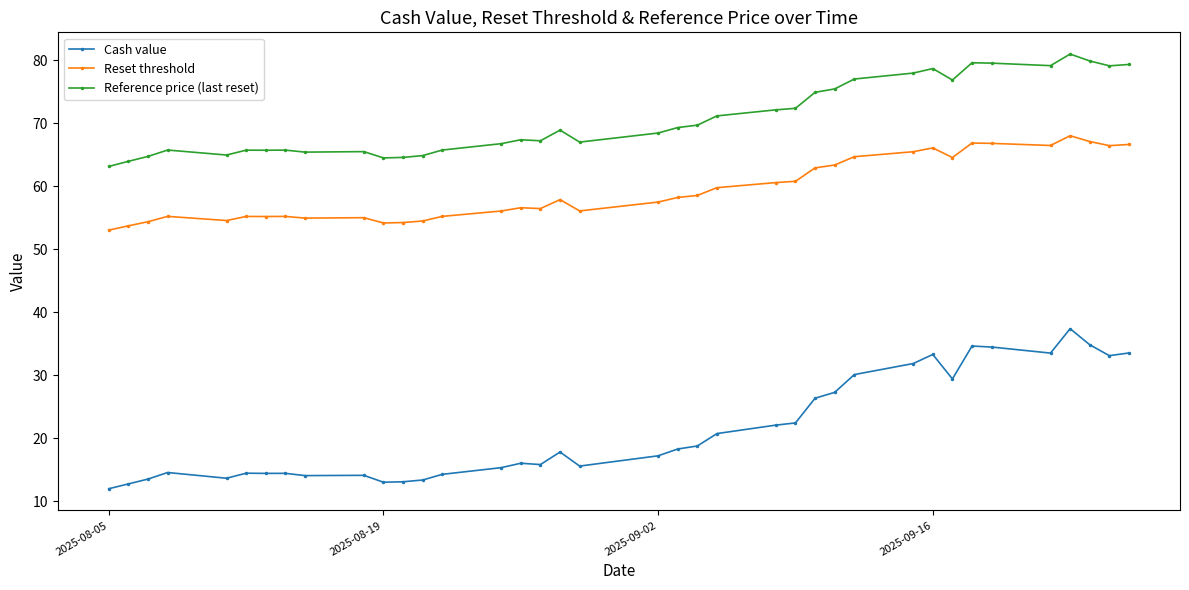

True or false: Cash value and Reference price (last reset) intersect in this chart.

False